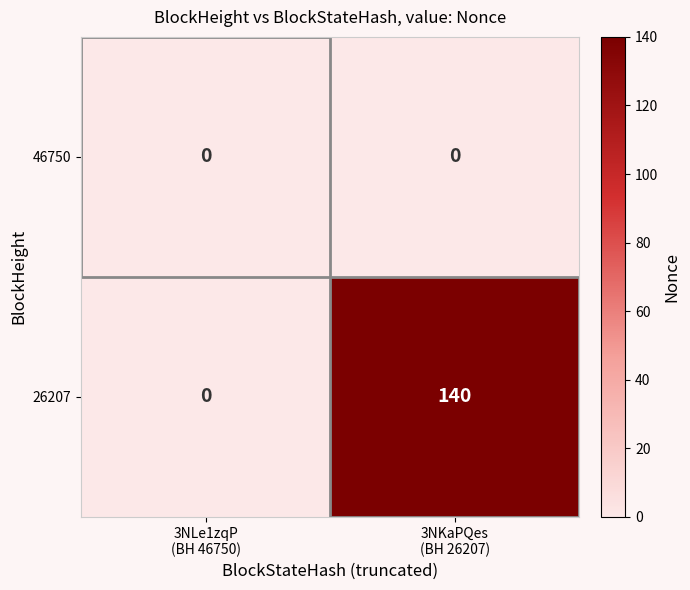

What is the maximum value for 26207?

140